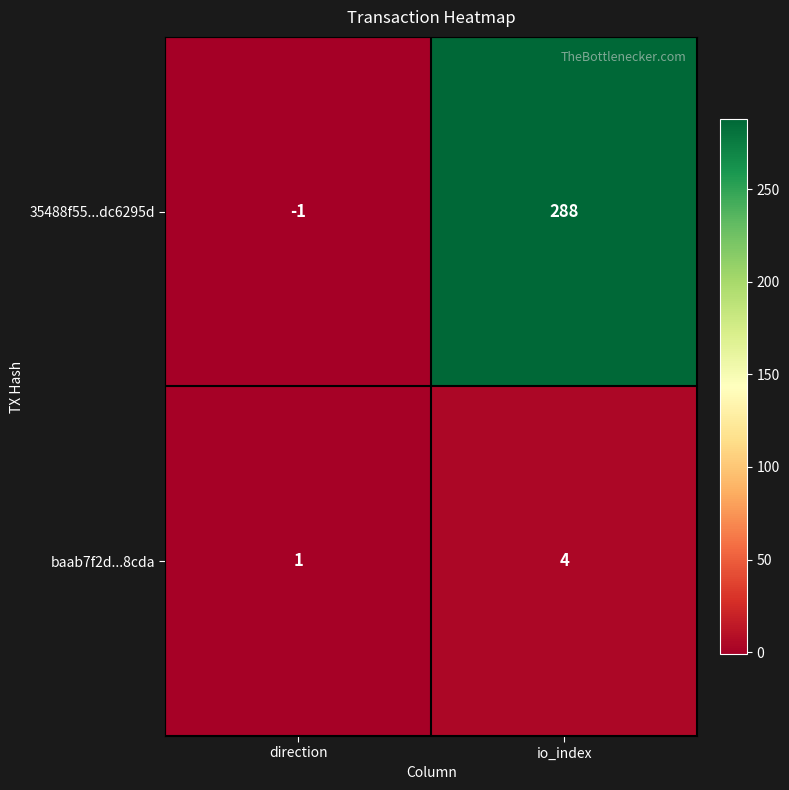

Is the value of 35488f55...dc6295d at direction greater than the value of baab7f2d...8cda at io_index?

No